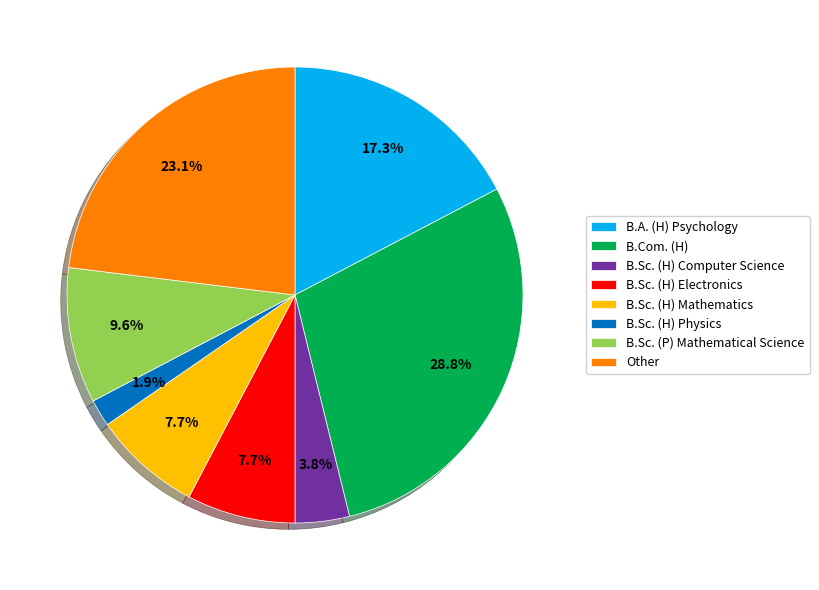

Is it true that B.Com. (H) is 29% of the pie?

True